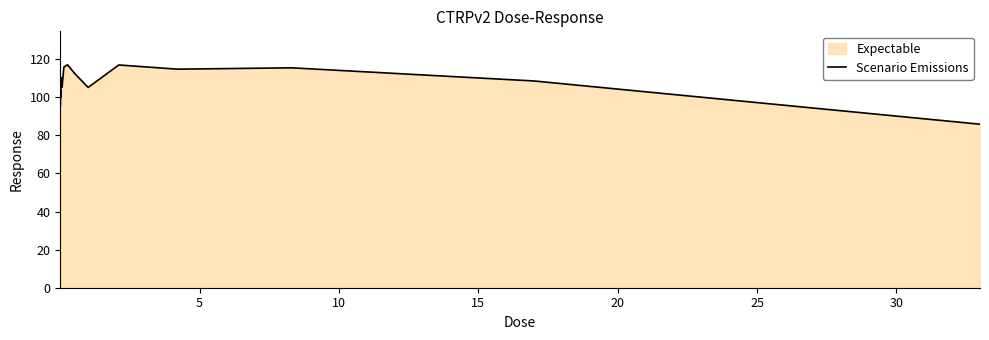

Reading right to left, transcribe all the data shown in this chart.

85.8	108.5	115.4	114.7	116.9	105.1	112.4	117.0	115.8	105.2	110.3	106.6	99.5	104.1	95.4	109.0